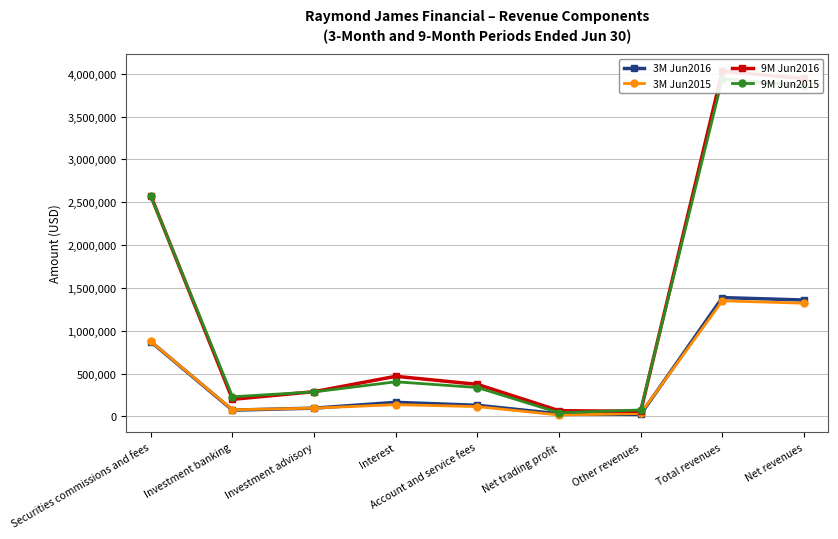

At which category does 3M Jun2015 reach its first local peak?

Interest